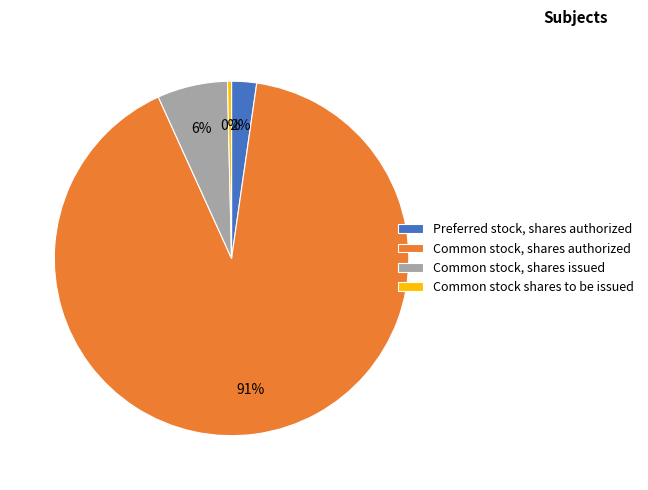

Between Common stock, shares authorized and Preferred stock, shares authorized, which is larger?

Common stock, shares authorized